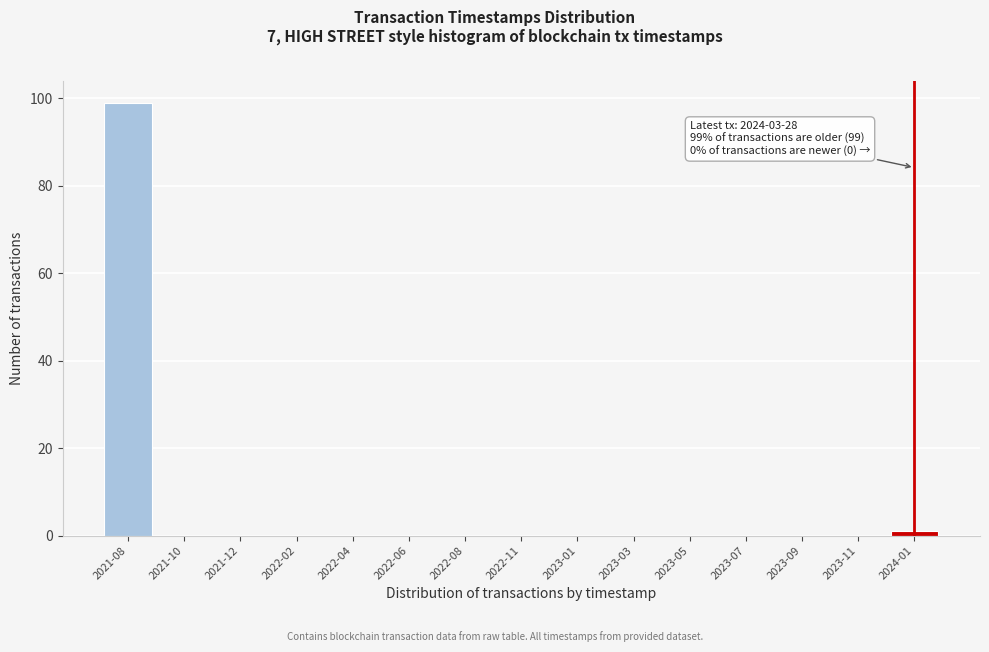

Reading left to right, extract all data points from this chart.

2021-08=99	2021-10=0	2021-12=0	2022-02=0	2022-04=0	2022-06=0	2022-08=0	2022-11=0	2023-01=0	2023-03=0	2023-05=0	2023-07=0	2023-09=0	2023-11=0	2024-01=1